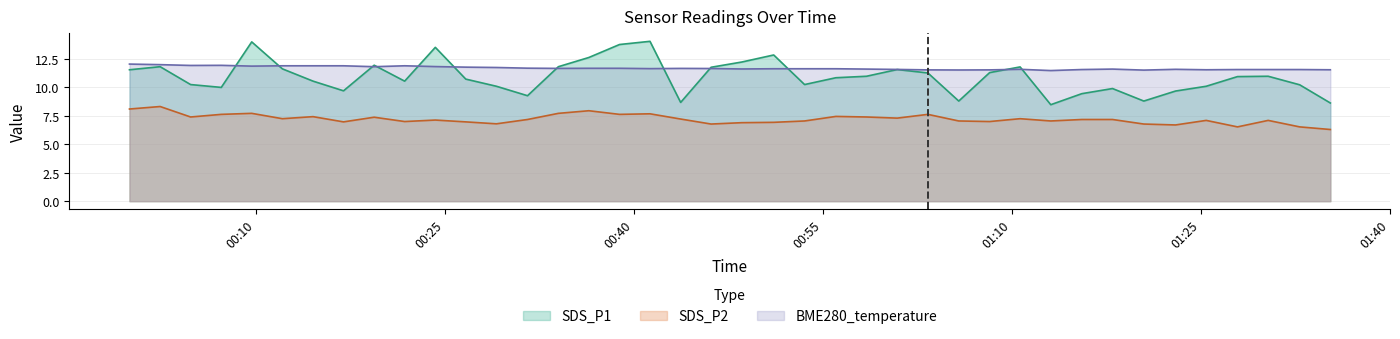

Is it true that SDS_P2 equals 2.1 at 2021/09/22 00:19:25?

False